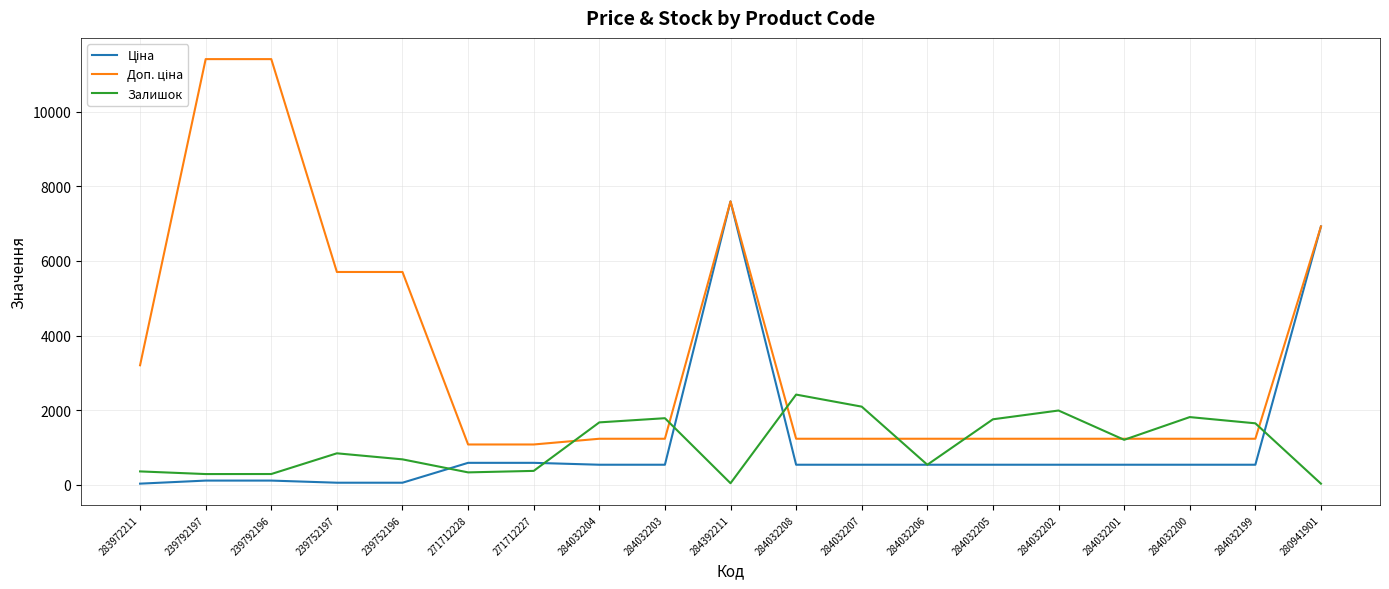

How many lines are shown in the chart?

3